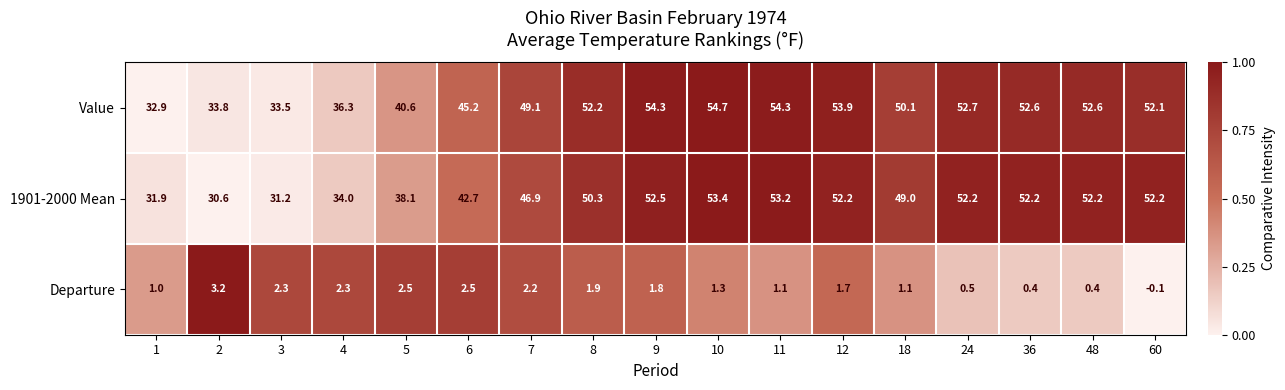

Which series has the widest spread of values?

1901-2000 Mean